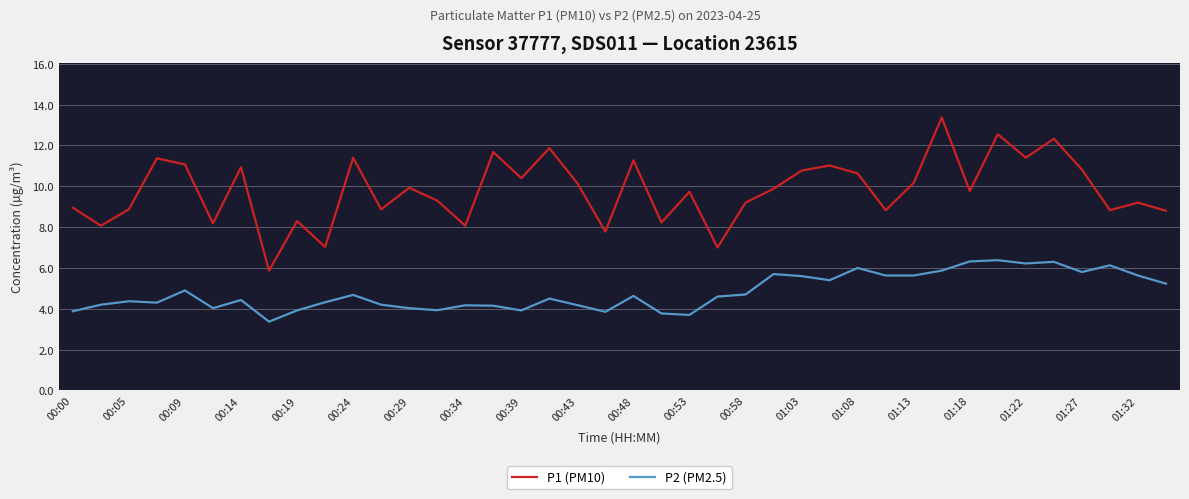

Which series has the largest total across all categories?

P1 (PM10)